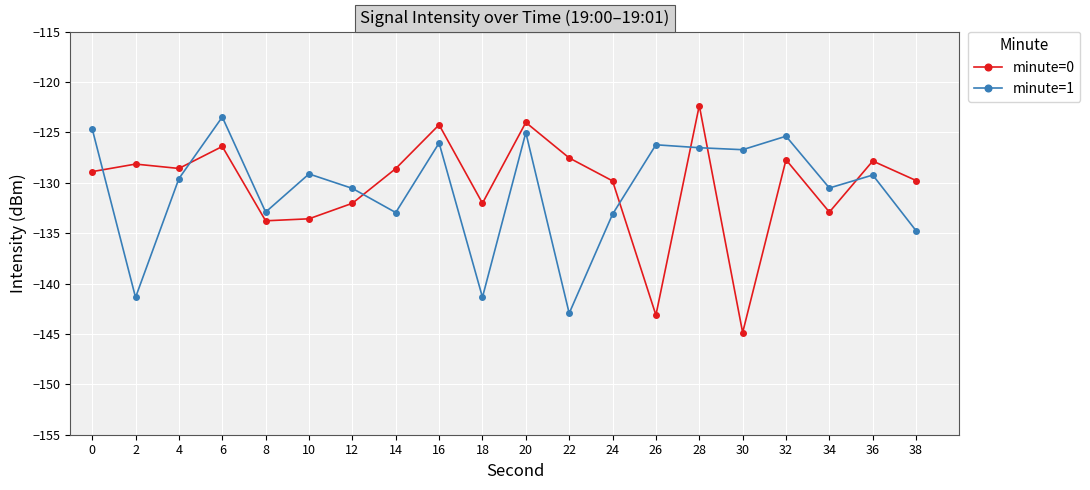

How many intersections are there between minute=0 and minute=1?

7